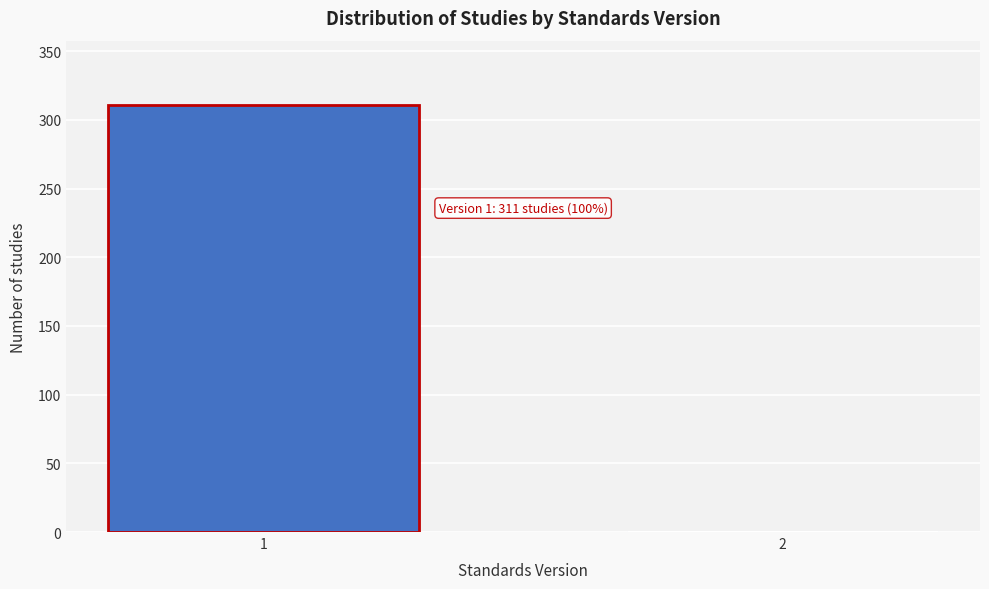

Reading left to right, what are all the values shown in this chart?

1=311	2=1